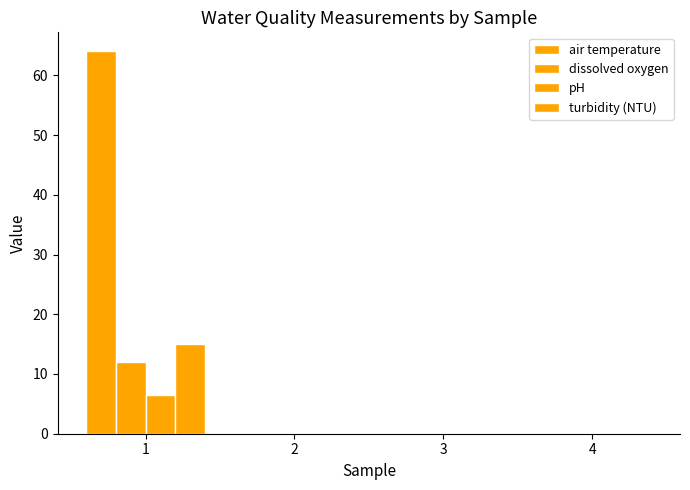

Is the value of pH at 1 greater than the value of air temperature at 4?

Yes